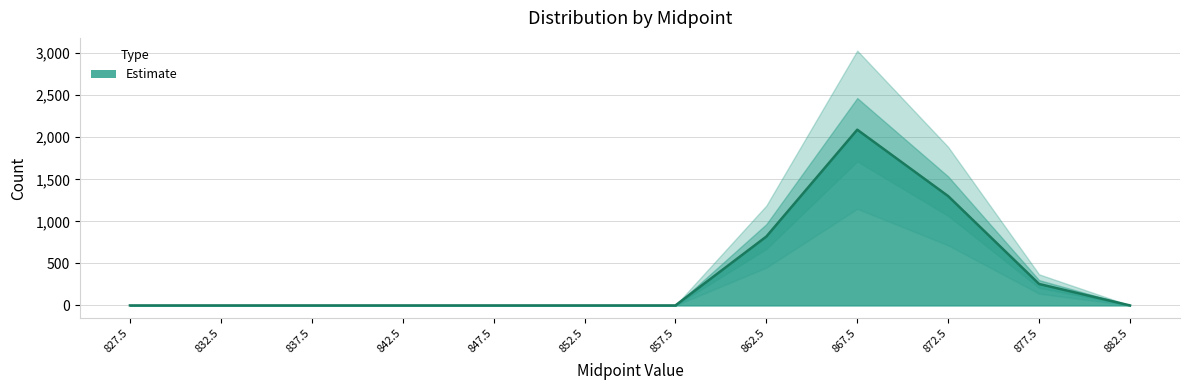

How many interior local peaks (higher than both neighbors) does the data have?

1